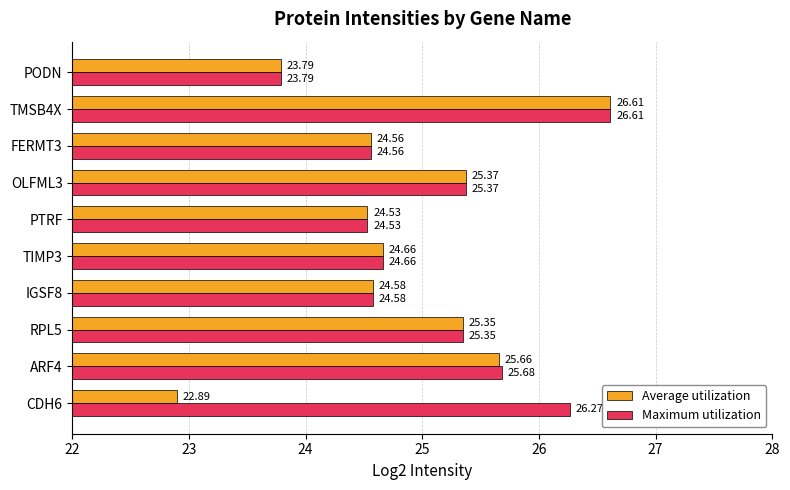

What are all the series names shown in the legend?

Average utilization, Maximum utilization